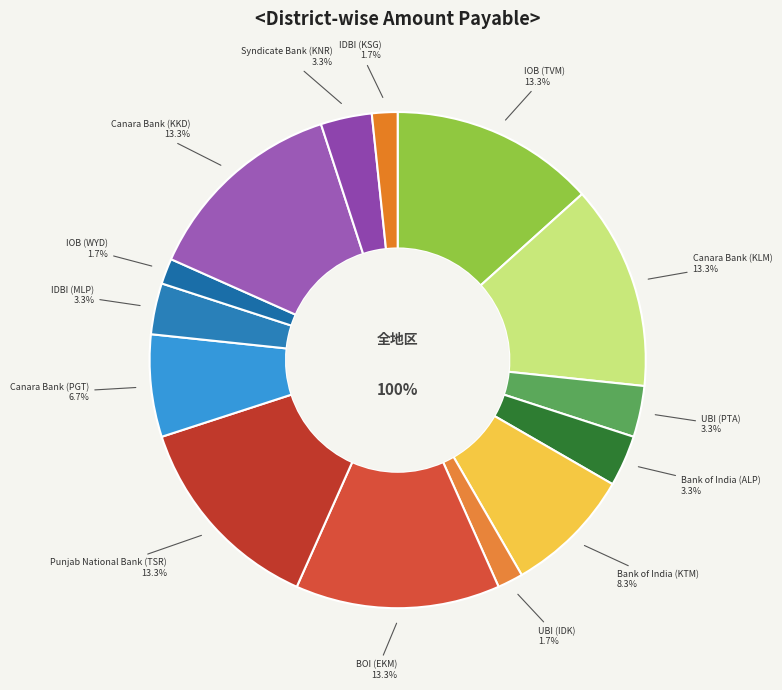

Does UBI (IDK) account for over 50% of the chart?

No